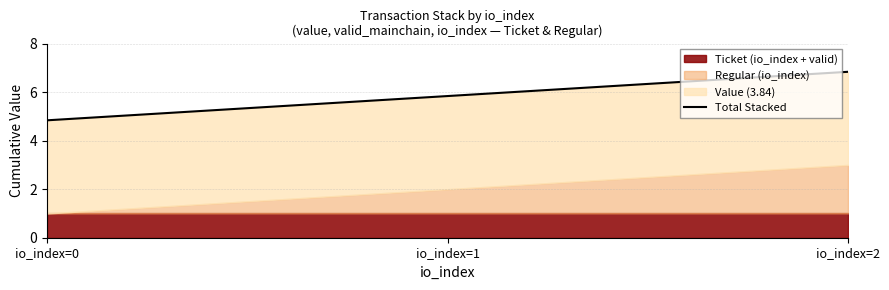

The value at io_index=0 is 4.8. True or false?

True